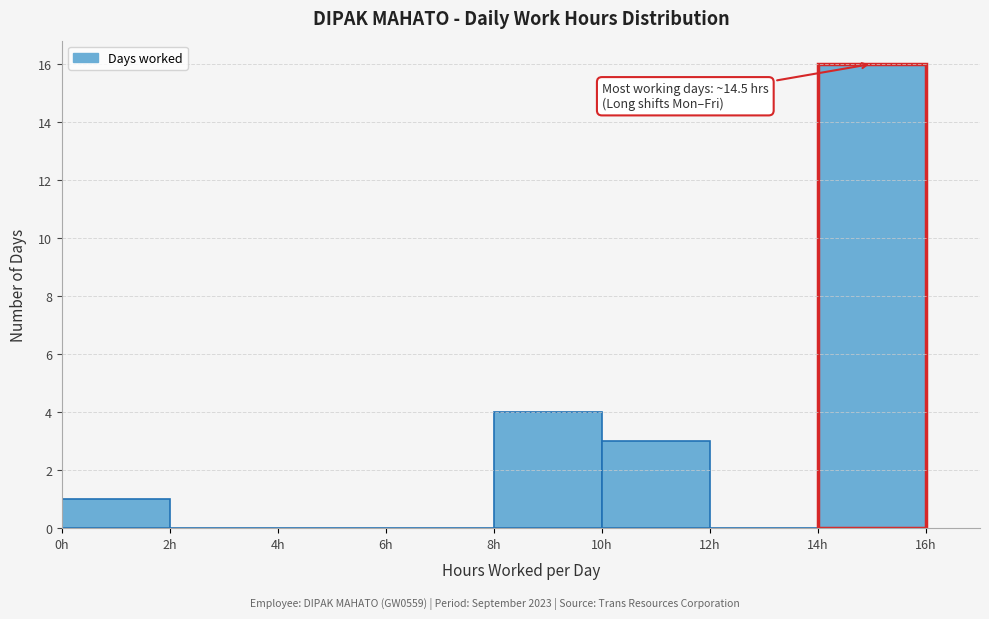

Over which range of the x-axis is the bar tallest?

14 to 16